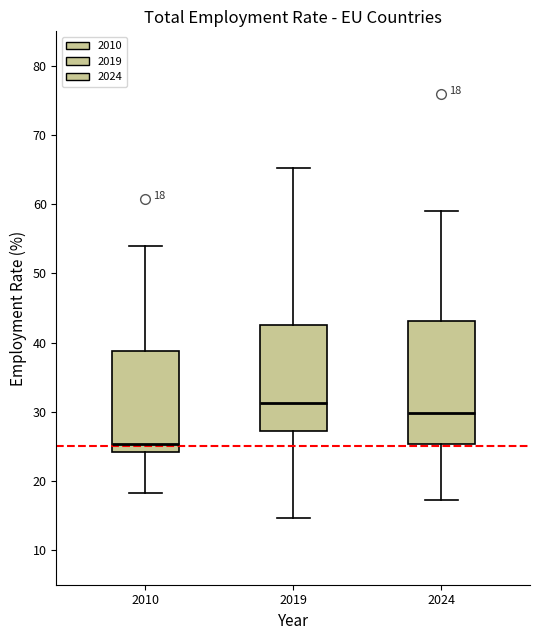

Comparing the boxes themselves (not the whiskers), which one is the tallest?

2024